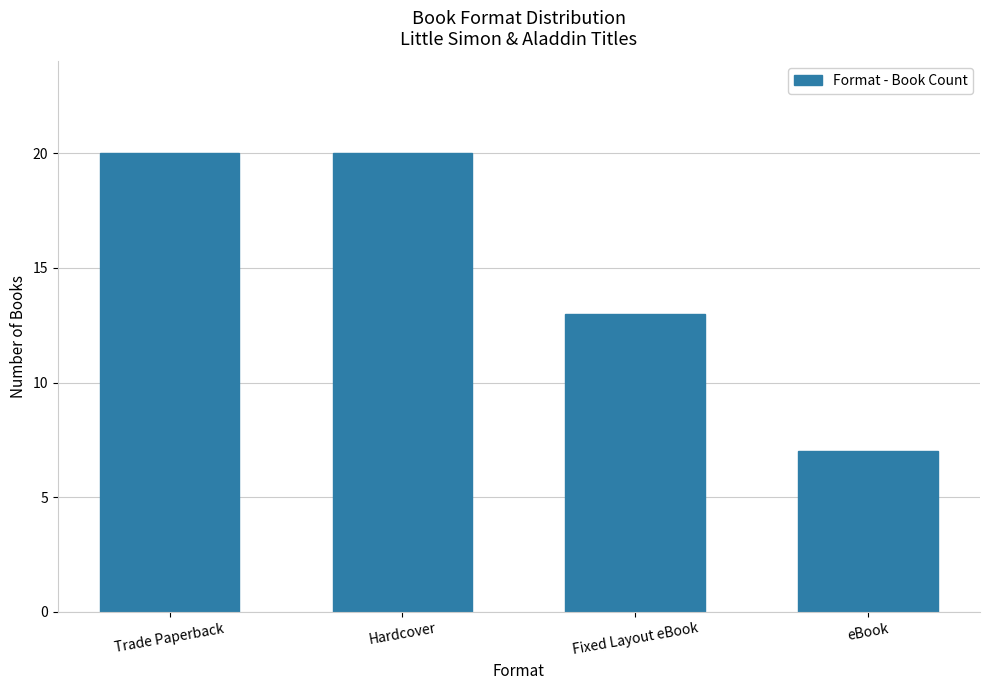

What is the sum of all values?

60